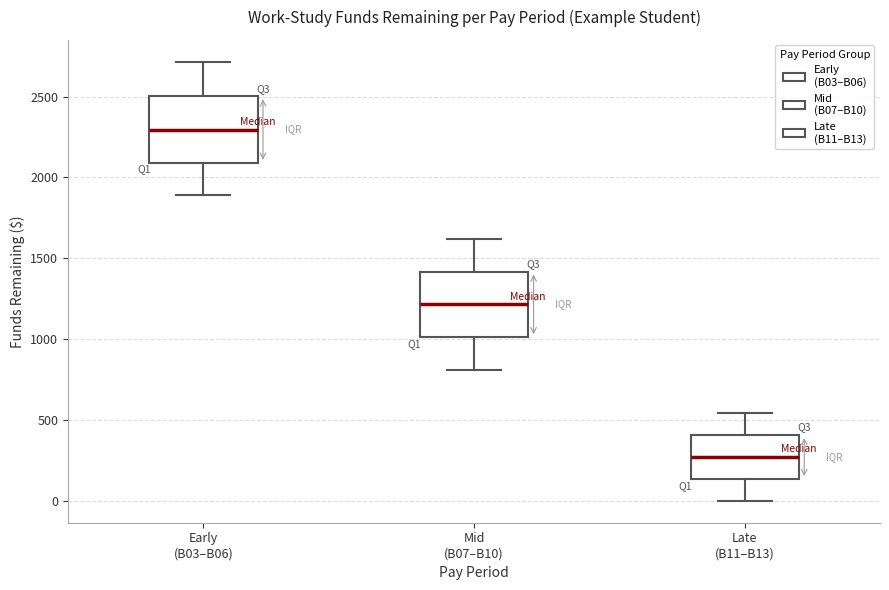

Reading left to right, transcribe this box plot: for each box, give where its median line is, the range the box spans, and where its two whiskers end, as read against the y-axis. The values are not printed on the chart, so give them approximately, as read against the axis.

Early (B03–B06): median 2300, box 2100 to 2500, whiskers 1900 to 2700
Mid (B07–B10): median 1200, box 1000 to 1400, whiskers 800 to 1600
Late (B11–B13): median 250, box 150 to 400, whiskers 0 to 550